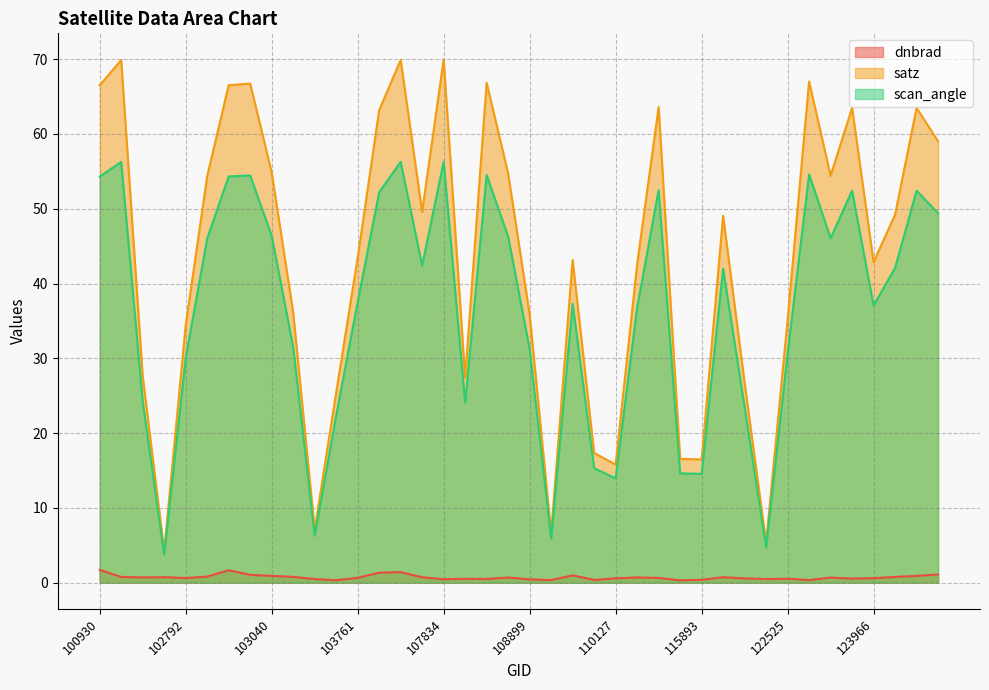

Reading left to right, list all the values displayed in this chart.

dnbrad: 100930=1.7	102421=0.8	102551=0.7	102671=0.7	102792=0.6	102912=0.8	102920=1.7	103032=1.1	103040=0.9	103160=0.8	103279=0.5	103397=0.3	103761=0.7	104236=1.3	104346=1.4	104355=0.7	107834=0.5	108015=0.5	108715=0.5	108729=0.7	108899=0.4	109072=0.3	109780=1.0	109954=0.4	110127=0.6	110299=0.7	115500=0.6	115764=0.3	115893=0.4	122002=0.7	122178=0.6	122346=0.5	122525=0.5	122884=0.3	122895=0.7	123775=0.6	123966=0.6	131768=0.8	131947=0.9	131961=1.1
satz: 100930=66.5	102421=69.9	102551=27.6	102671=4.2	102792=34.4	102912=54.3	102920=66.5	103032=66.7	103040=54.9	103160=36.2	103279=7.1	103397=25.4	103761=43.5	104236=63.2	104346=69.9	104355=49.6	107834=70.0	108015=27.4	108715=66.8	108729=54.7	108899=35.9	109072=6.7	109780=43.1	109954=17.3	110127=15.8	110299=42.6	115500=63.6	115764=16.6	115893=16.5	122002=49.0	122178=26.7	122346=5.3	122525=35.2	122884=67.0	122895=54.4	123775=63.5	123966=42.9	131768=49.2	131947=63.5	131961=59.0
scan_angle: 100930=54.3	102421=56.3	102551=24.3	102671=3.7	102792=30.1	102912=46.0	102920=54.3	103032=54.4	103040=46.4	103160=31.5	103279=6.3	103397=22.3	103761=37.5	104236=52.2	104346=56.3	104355=42.4	107834=56.3	108015=24.1	108715=54.5	108729=46.3	108899=31.3	109072=5.9	109780=37.3	109954=15.3	110127=14.0	110299=36.8	115500=52.5	115764=14.6	115893=14.5	122002=42.0	122178=23.5	122346=4.7	122525=30.7	122884=54.6	122895=46.1	123775=52.4	123966=37.0	131768=42.1	131947=52.4	131961=49.4